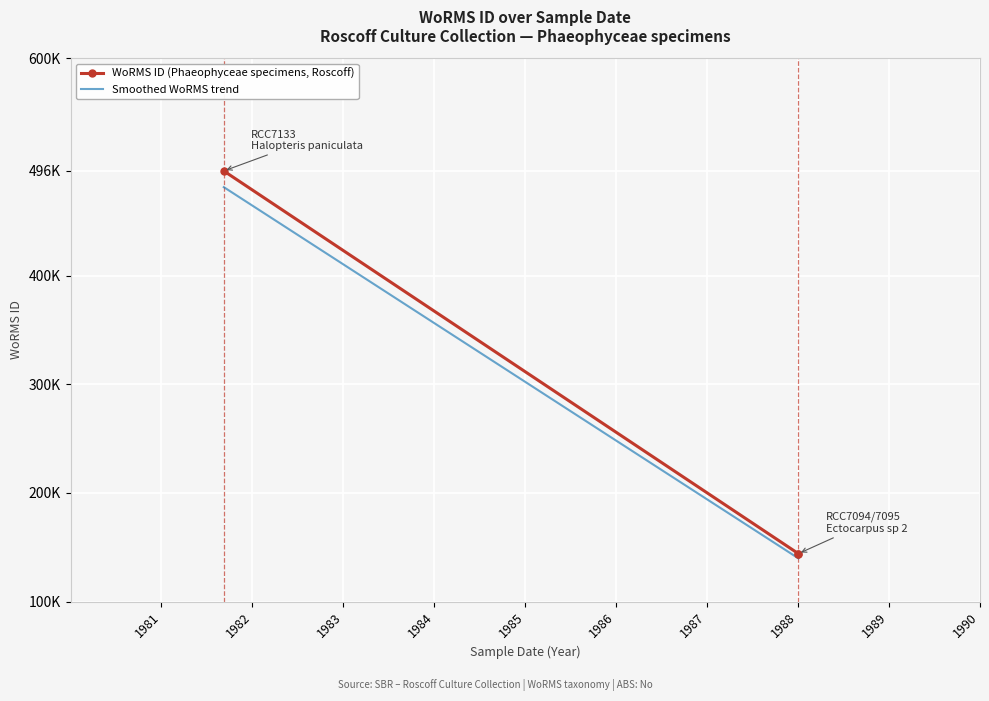

Which label corresponds to the largest value in the chart?

06-09-1981 (RCC7133)